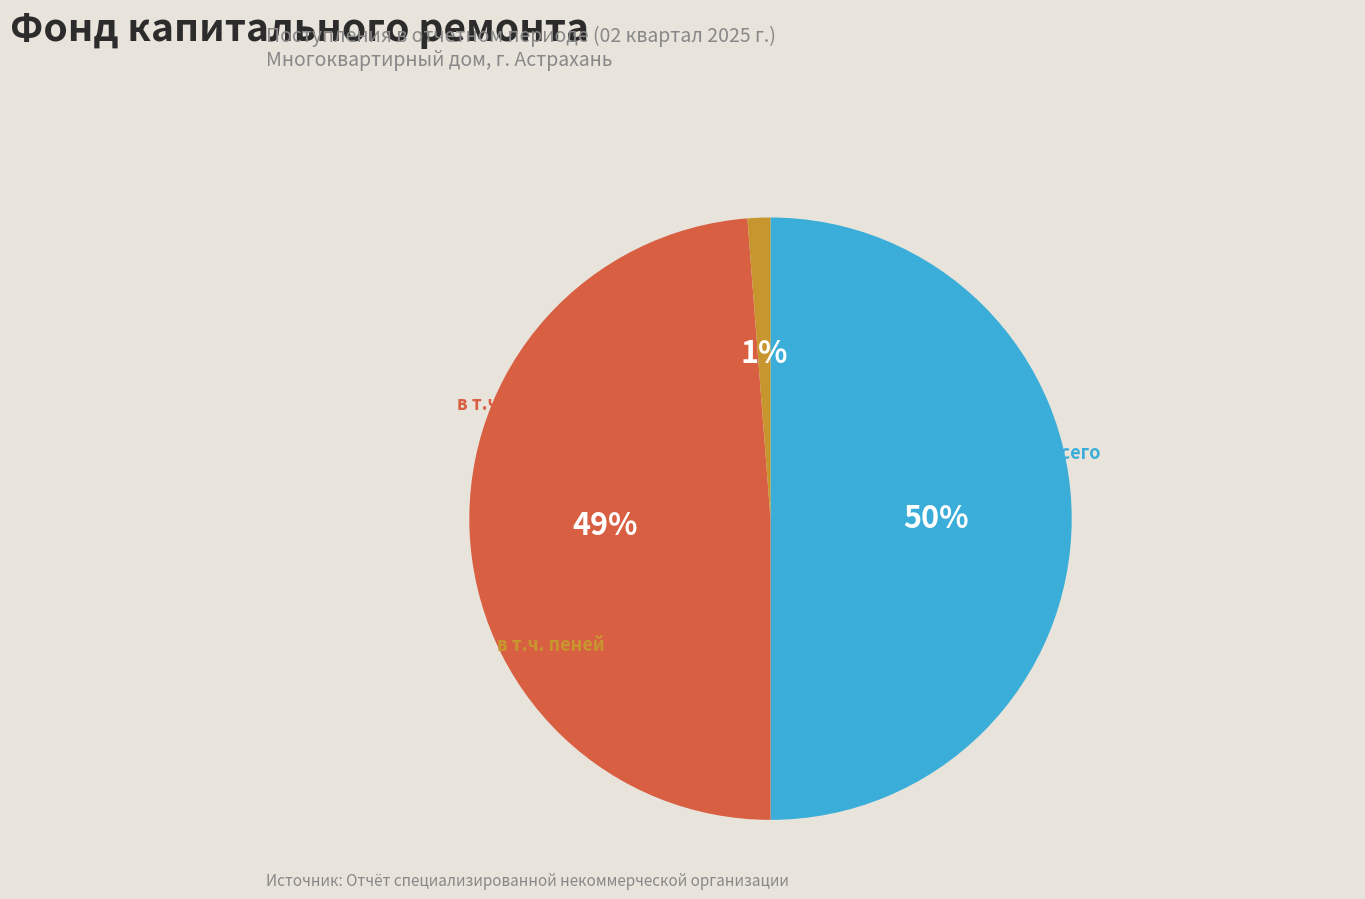

To the nearest percent, what is the average slice percentage?

33%